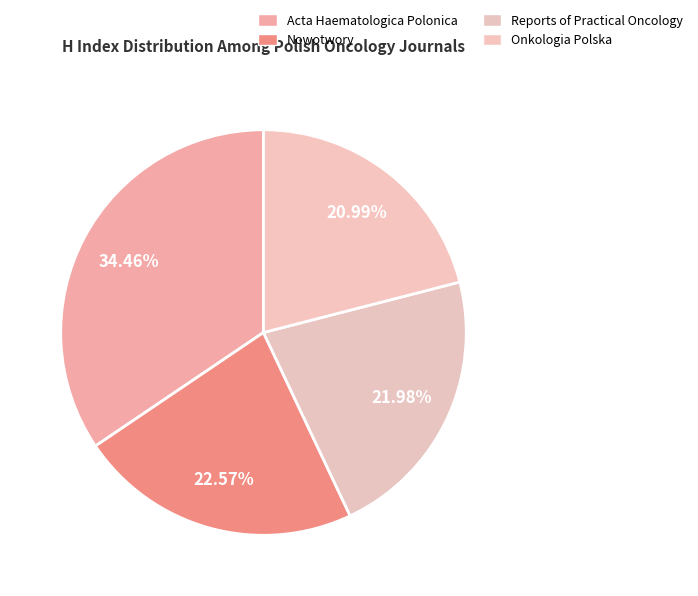

Which slice is the smallest?

Onkologia Polska